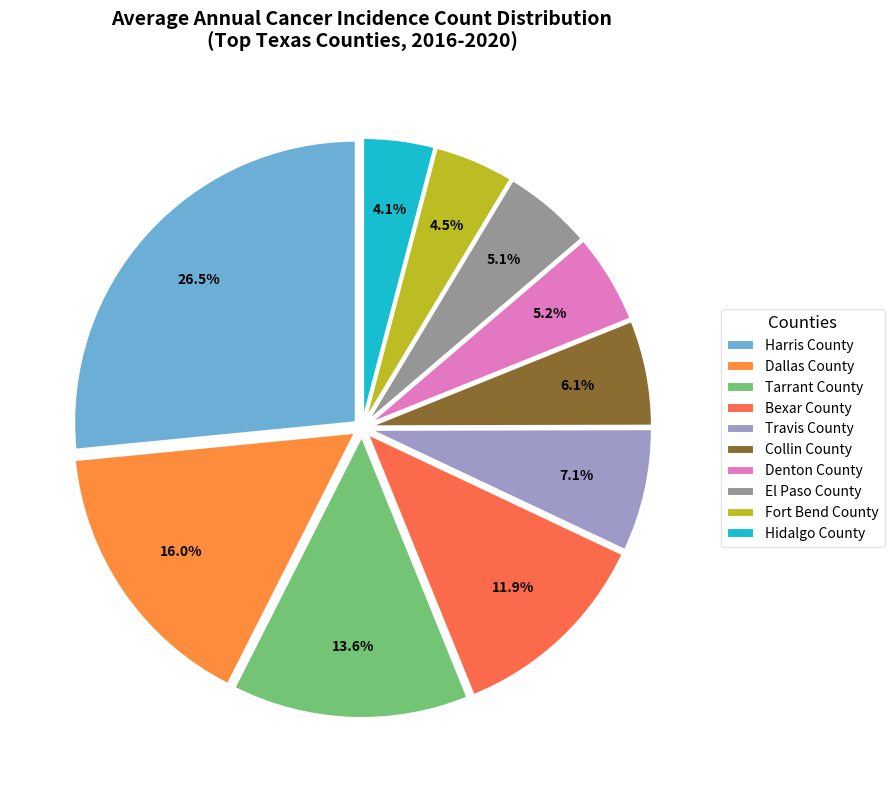

Count the number of slices in the pie.

10